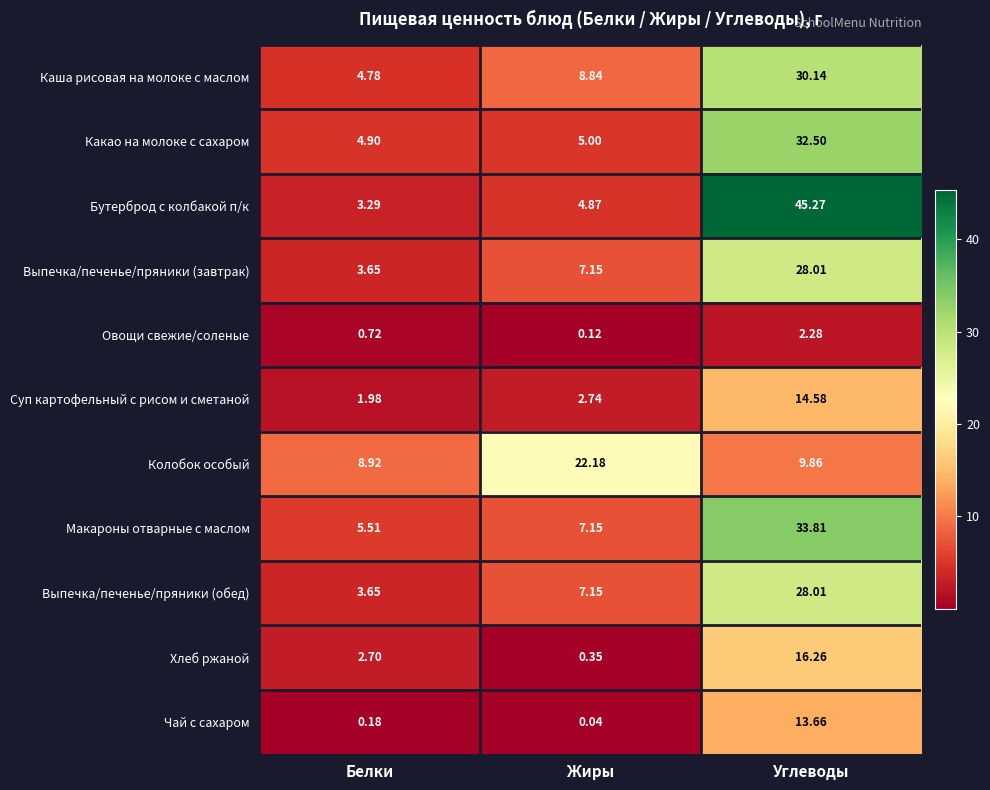

Which series has the largest range (max minus min)?

Бутерброд с колбакой п/к